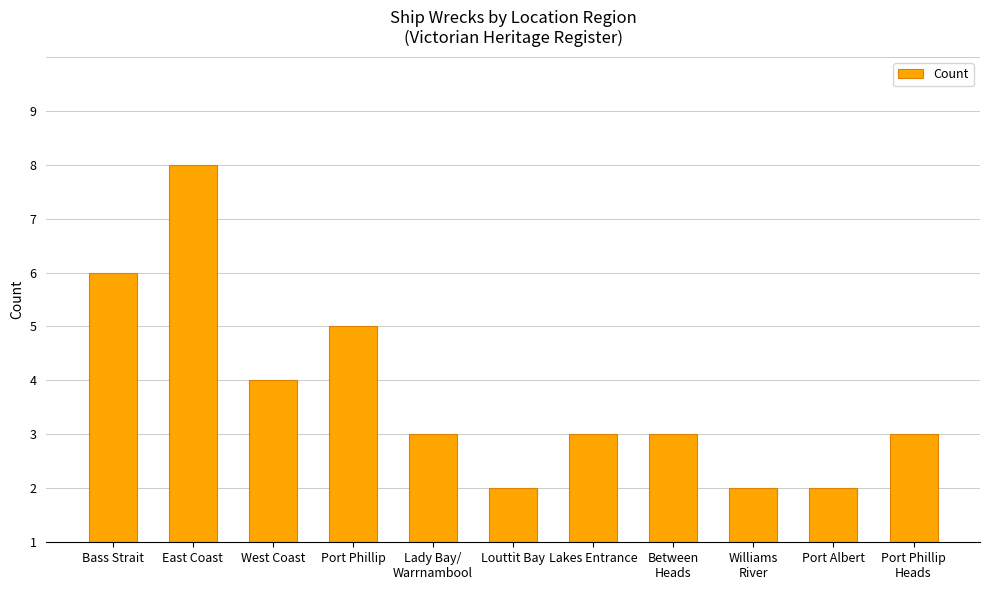

How many categories are shown in the chart?

11